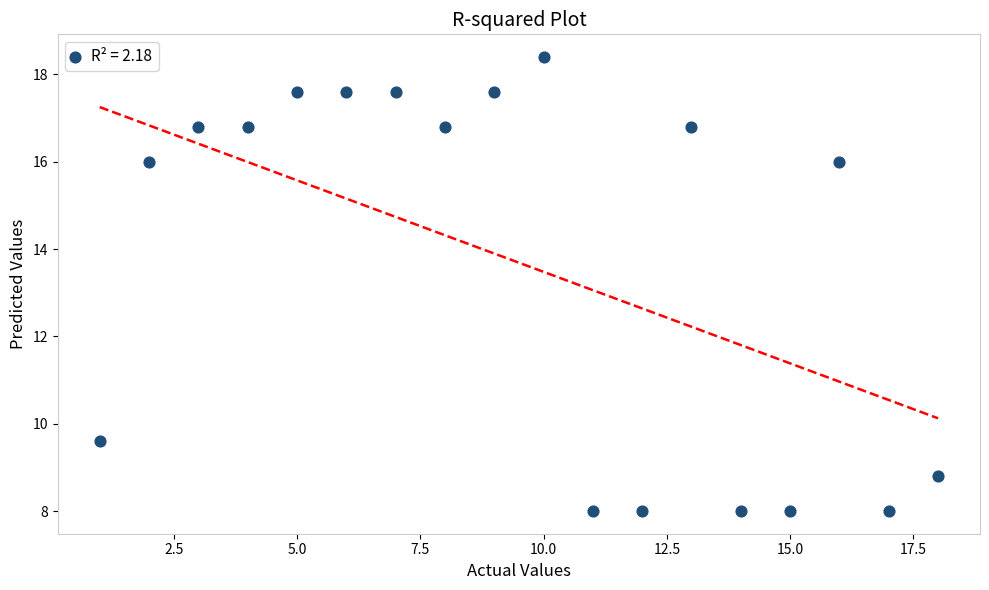

What is the range of X values (max minus min)?

17.0